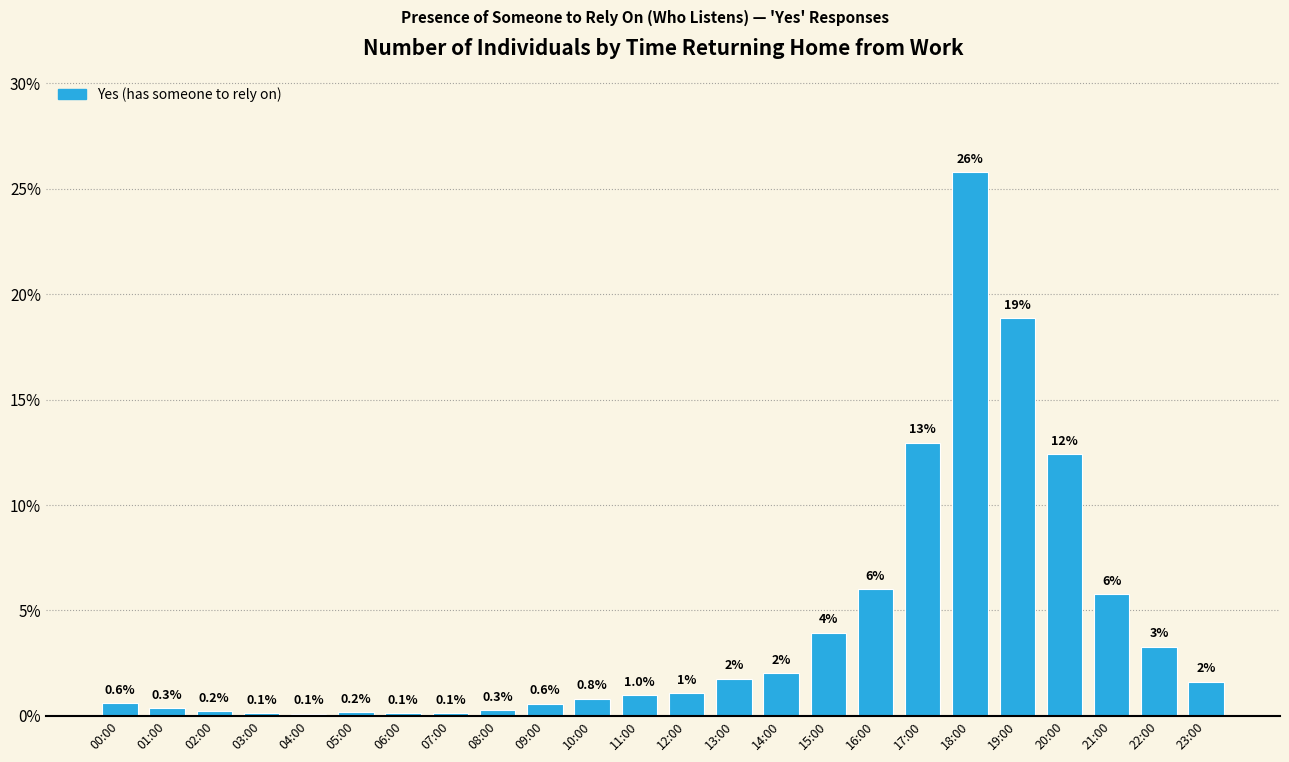

Where is the data nearest to the value 12?

20:00